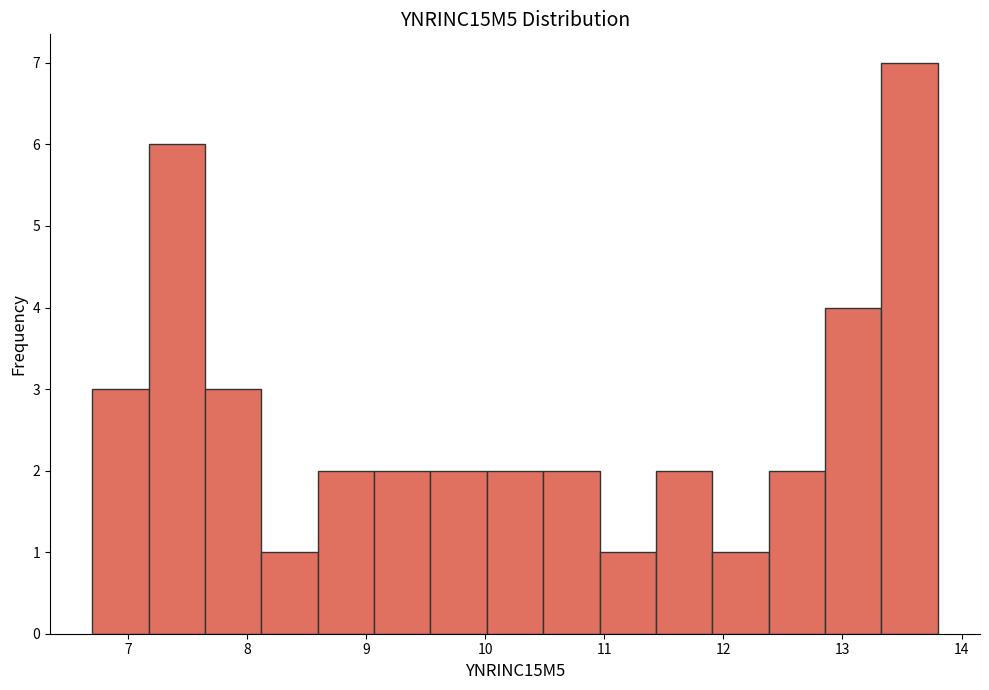

Reading left to right, transcribe this chart: for each bar, give the range it covers on the x-axis and its height. Neither the bar edges nor the heights are printed on the chart, so give them approximately, as read against the axes.

6.7 to 7.2: 3
7.2 to 7.6: 6
7.6 to 8.1: 3
8.1 to 8.6: 1
8.6 to 9.1: 2
9.1 to 9.5: 2
9.5 to 10.0: 2
10.0 to 10.5: 2
10.5 to 11.0: 2
11.0 to 11.4: 1
11.4 to 11.9: 2
11.9 to 12.4: 1
12.4 to 12.9: 2
12.9 to 13.3: 4
13.3 to 13.8: 7